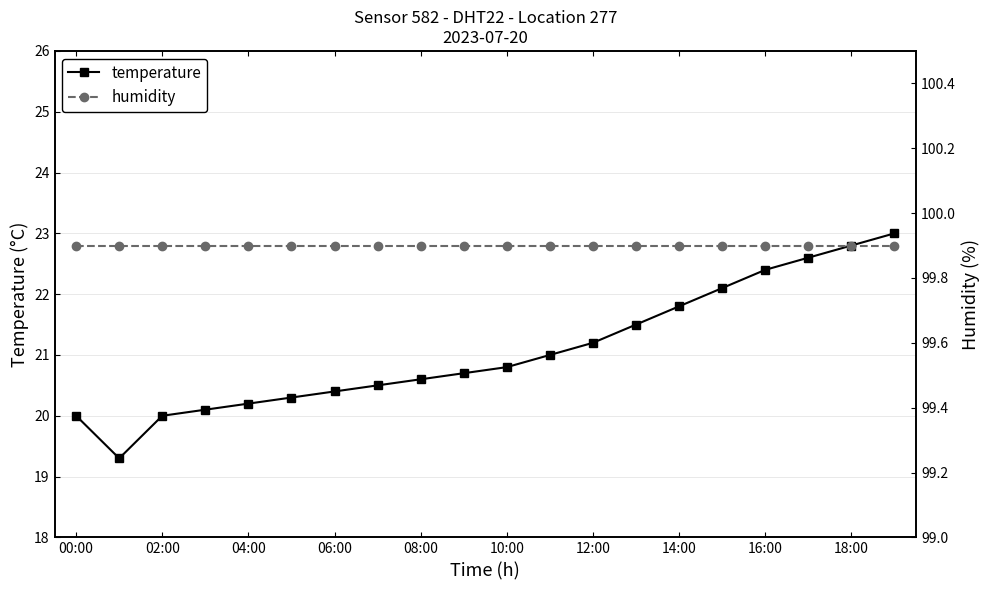

What is the sum of all temperature values?

421.3